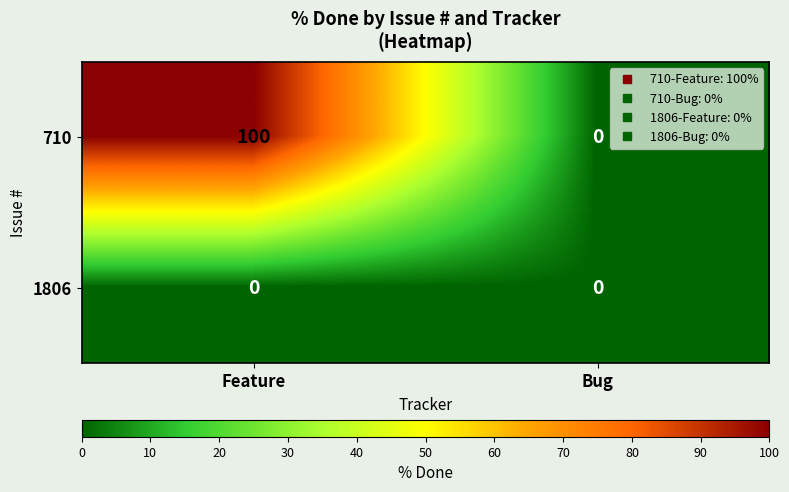

Is it true that 710 equals 100 at Feature?

True